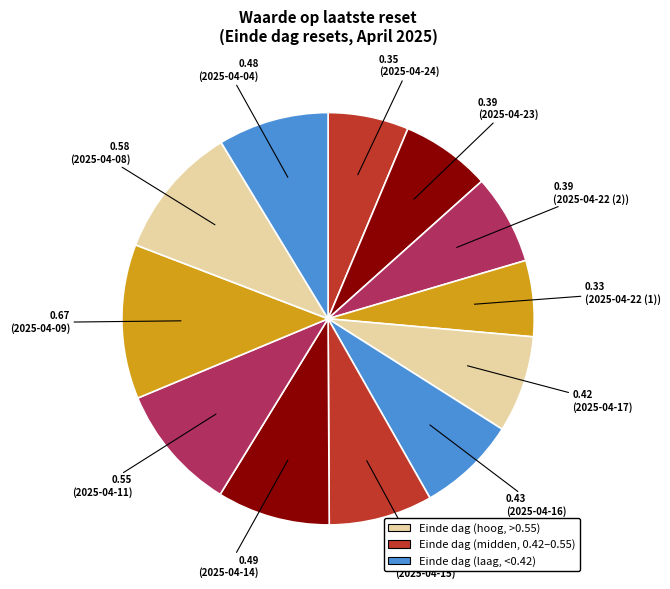

How many slices are in this pie chart?

12